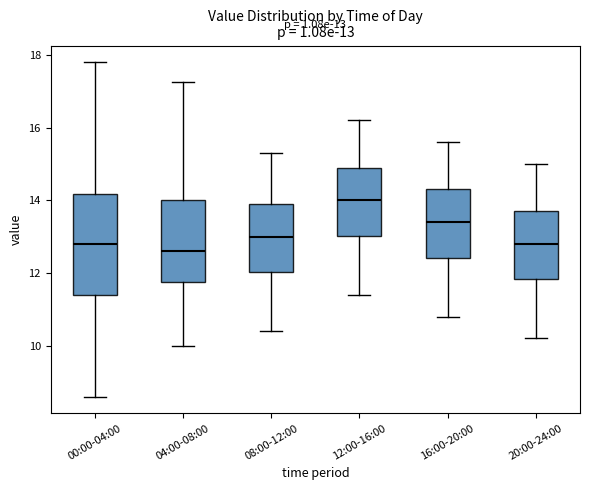

Which box has the highest median line?

12:00-16:00